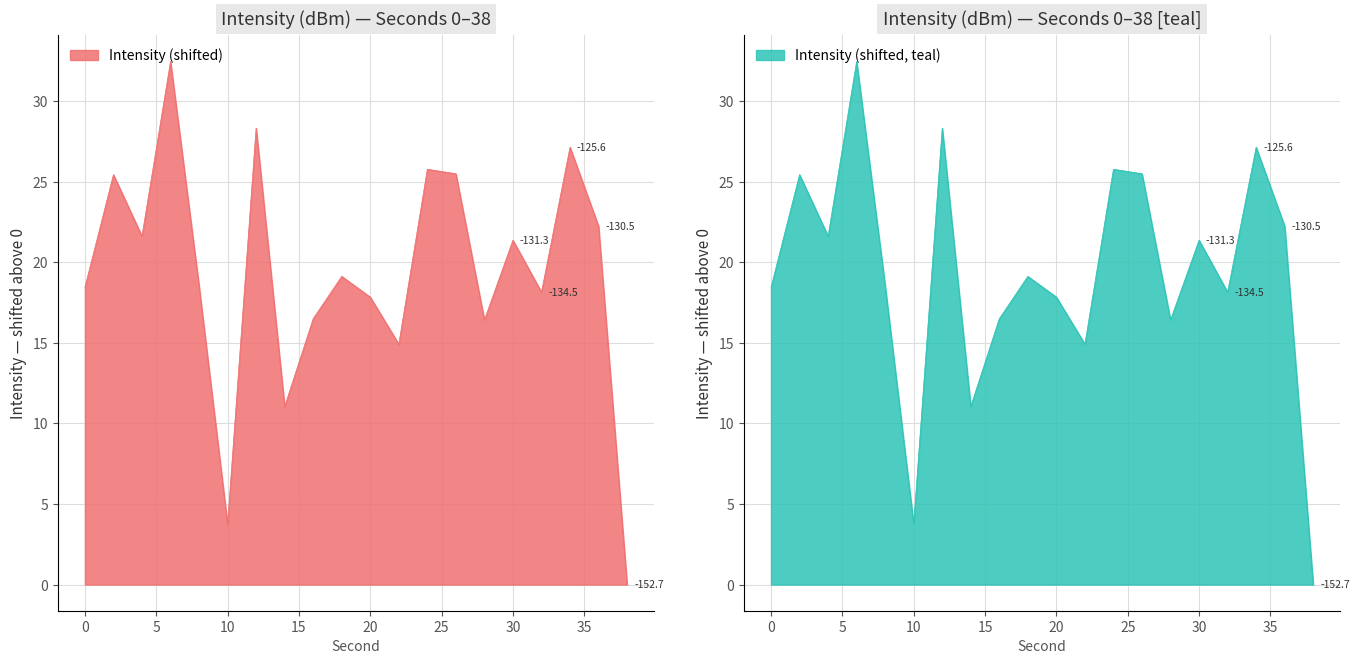

Which has a higher value, 24 or 26?

24